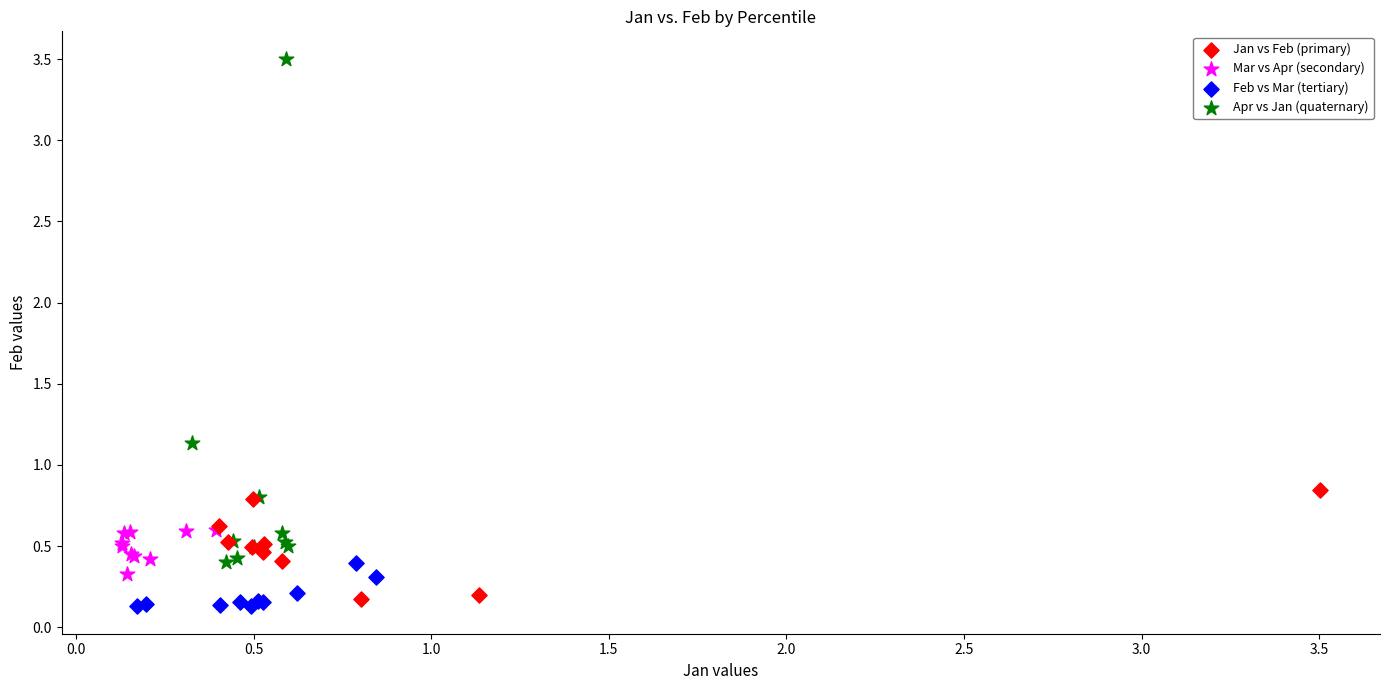

Which series has the widest spread of Y values?

Apr vs Jan (quaternary)